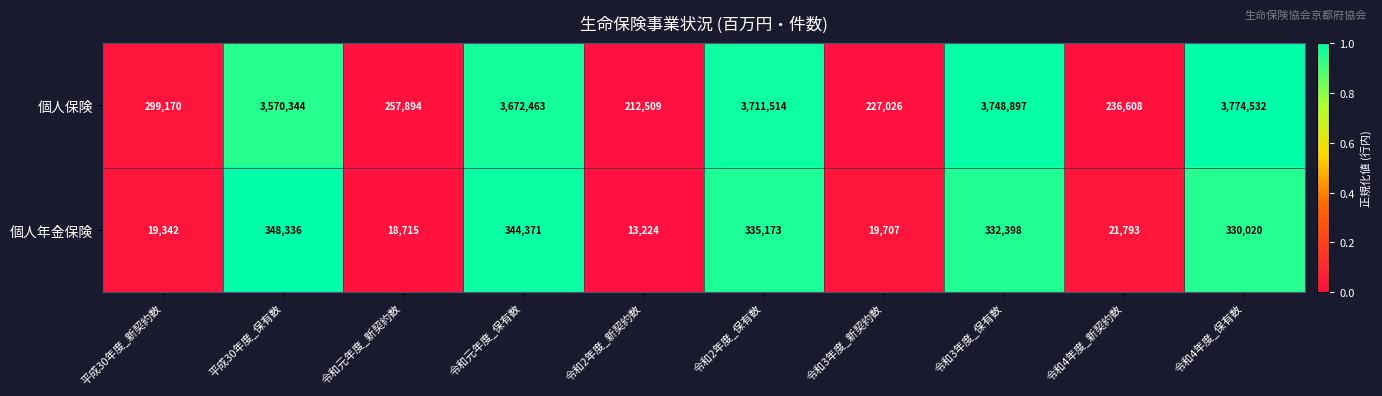

At 平成30年度_新契約数, list the series in order from largest to smallest.

個人保険, 個人年金保険